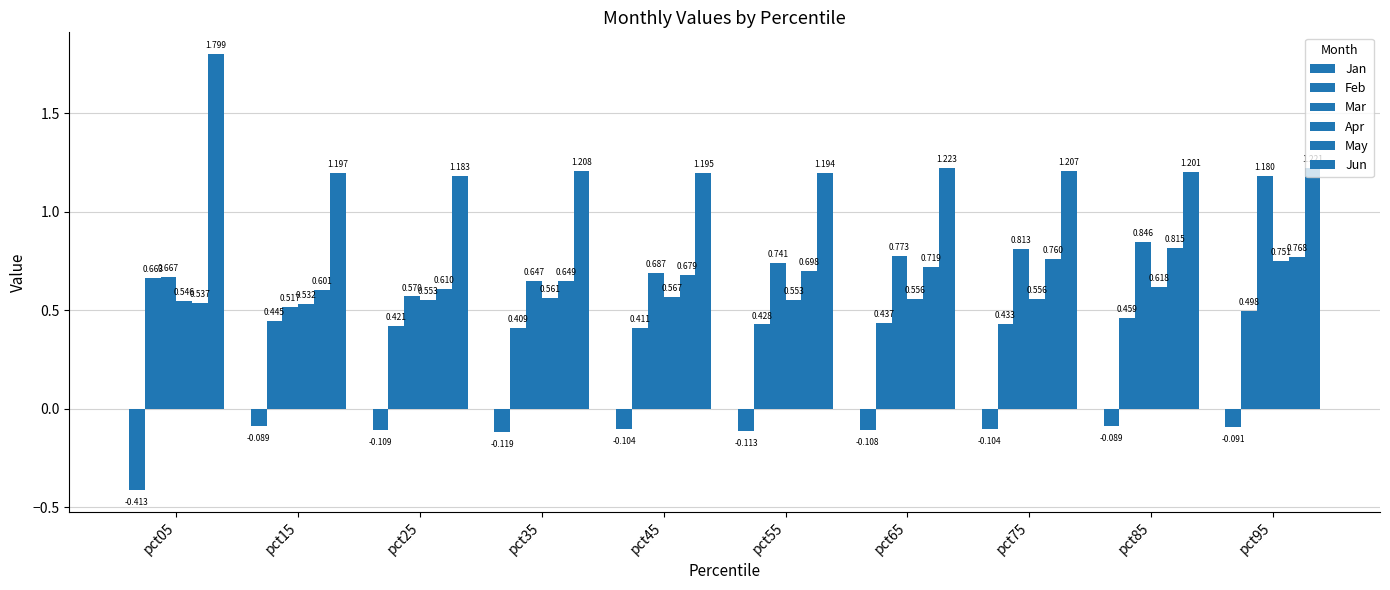

Count the number of data series in this chart.

6